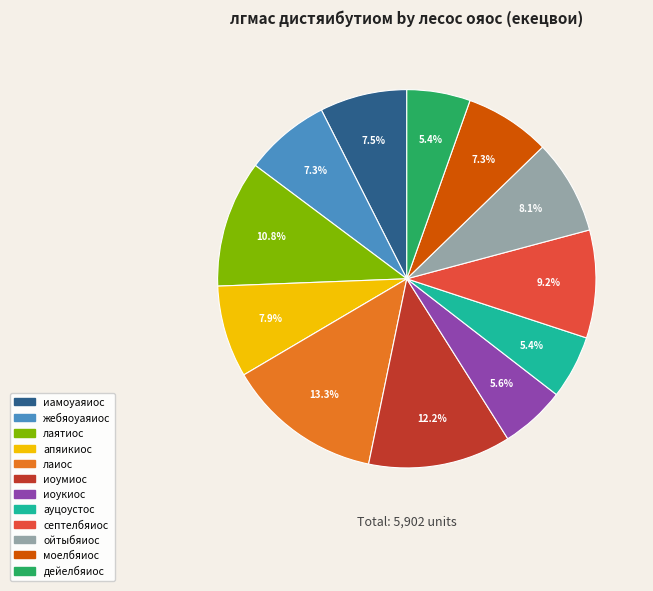

Does дейелбяиос account for over 50% of the chart?

No